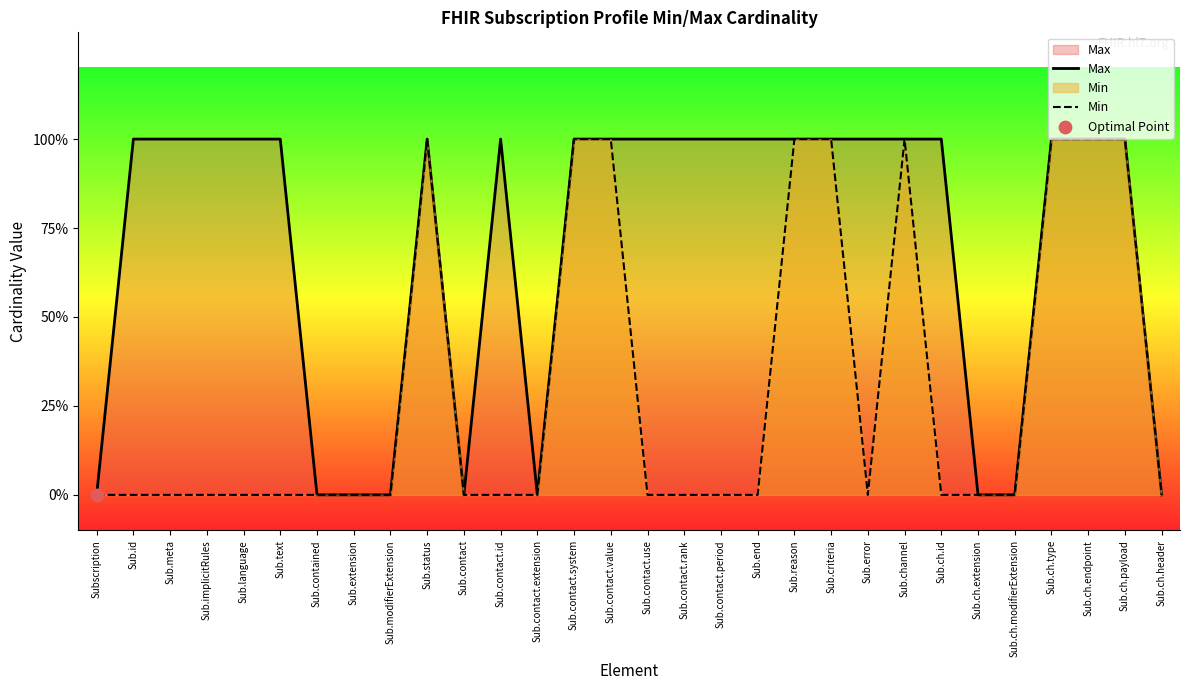

Which series has the largest total across all categories?

Max